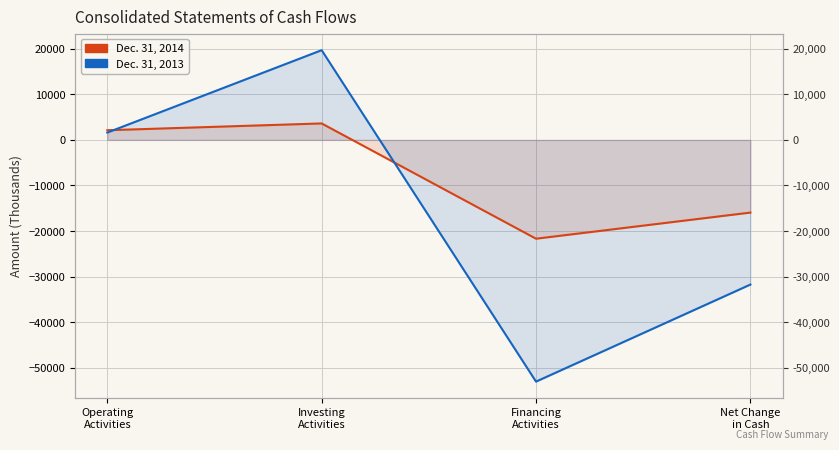

Which series has the largest total across all categories?

Dec. 31, 2014